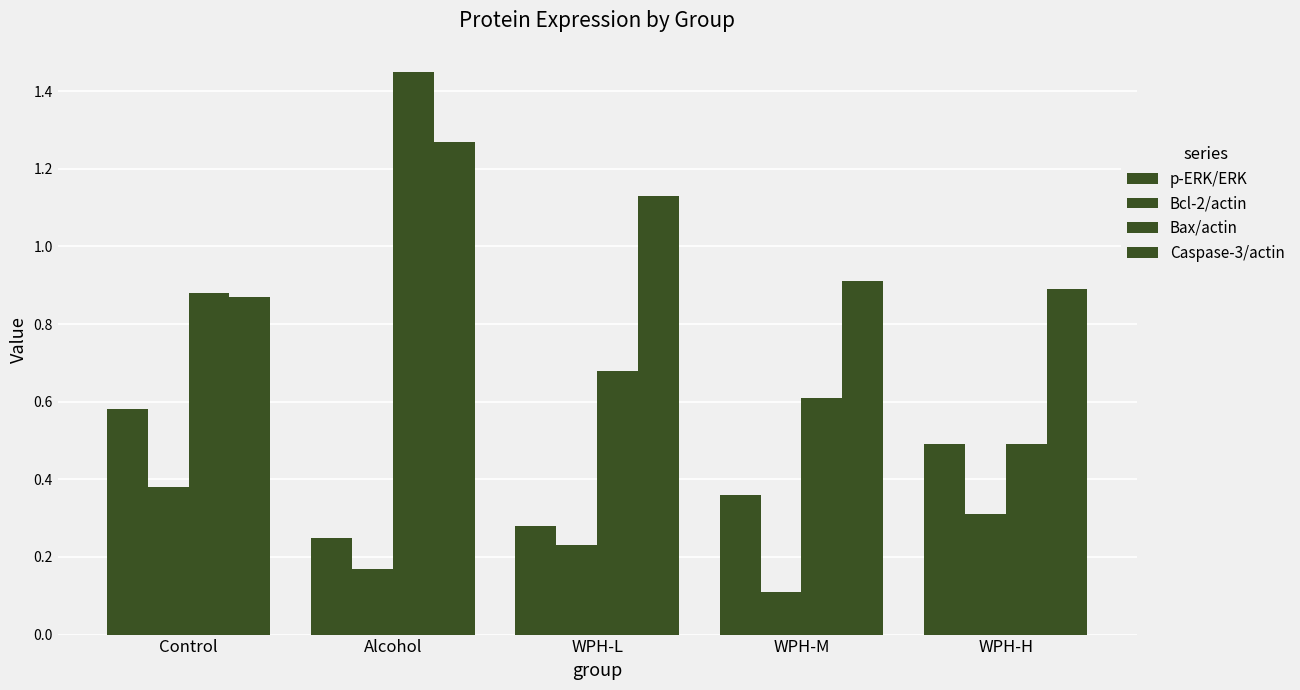

How many bars are there in each group?

4